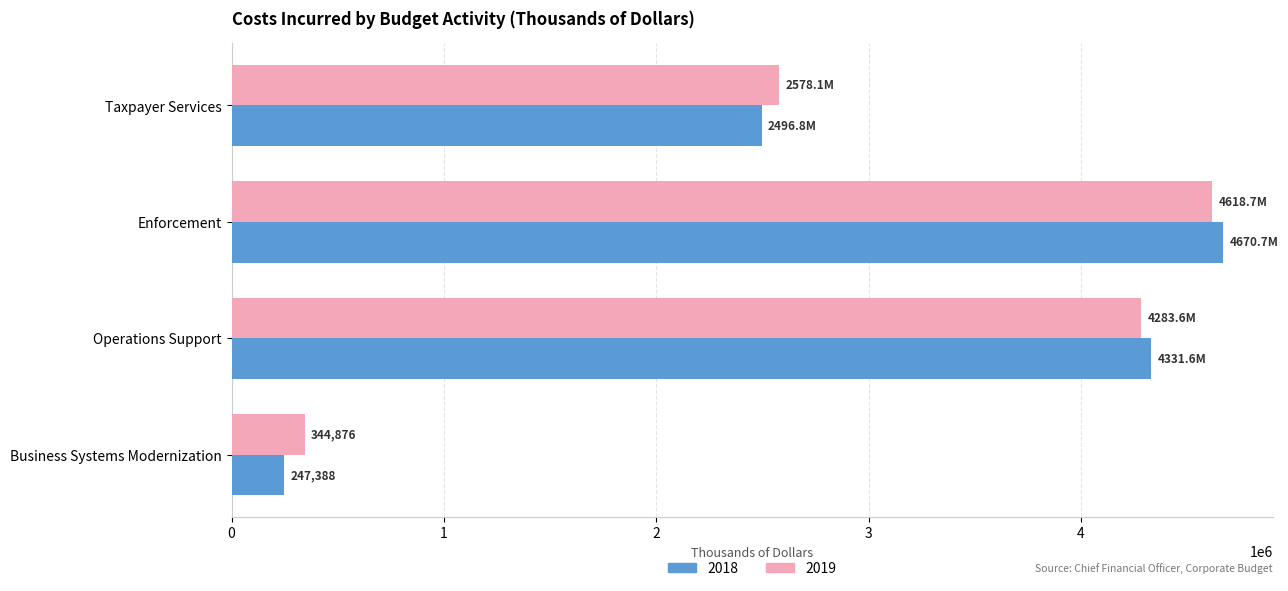

Rank the categories by 2019 value from highest to lowest.

Enforcement, Operations Support, Taxpayer Services, Business Systems Modernization